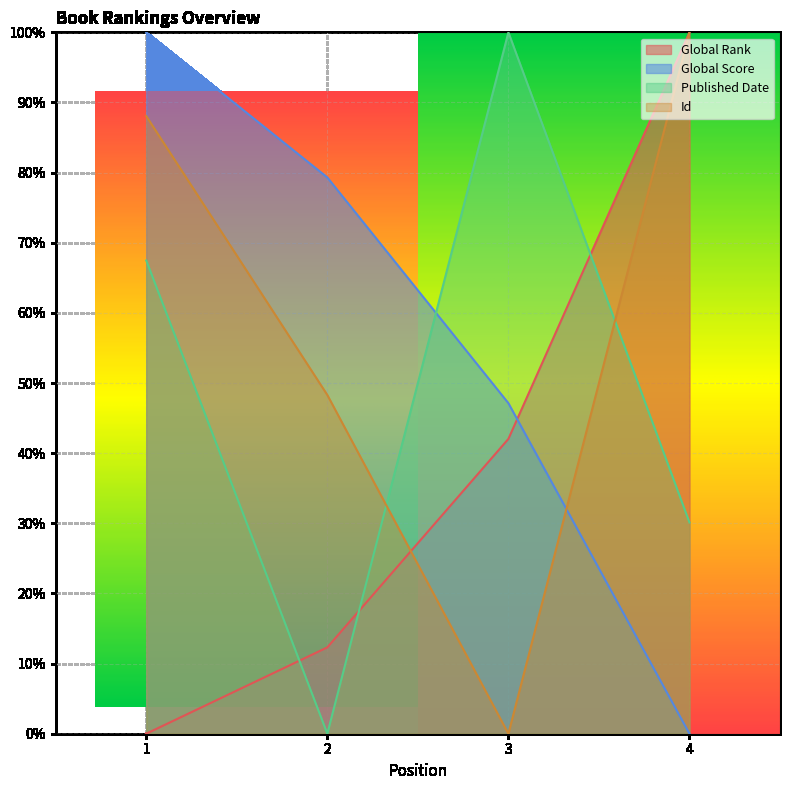

Count the number of categories in the chart.

4